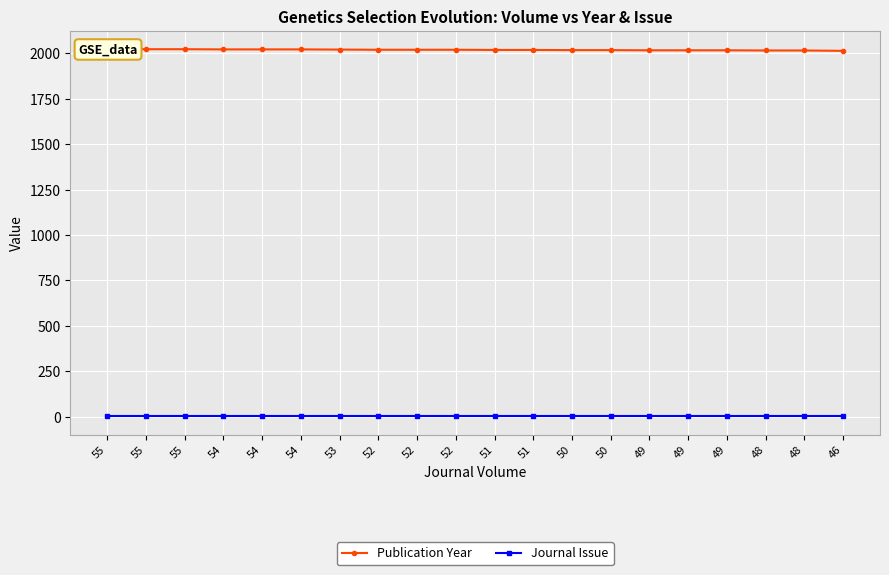

Which series has the widest spread of values?

Publication Year